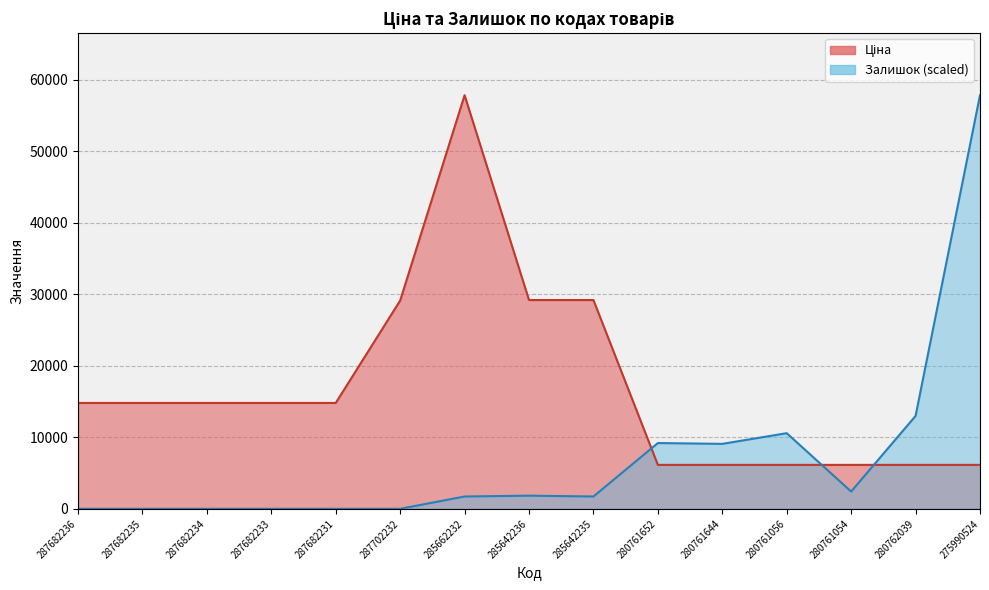

Between 287682231 and 280761652, which is larger?

287682231